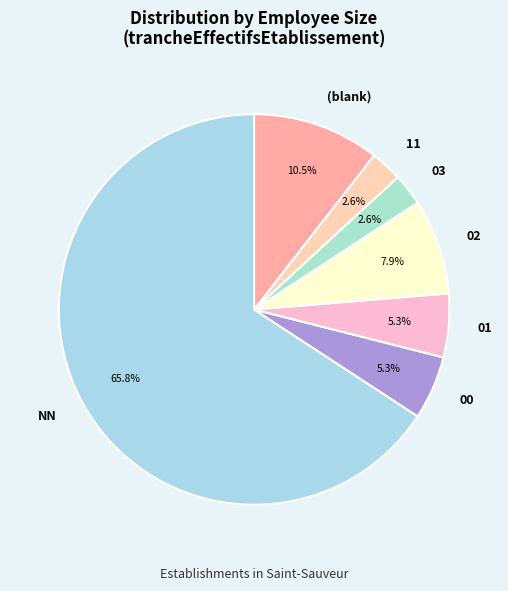

Count the number of slices in the pie.

7